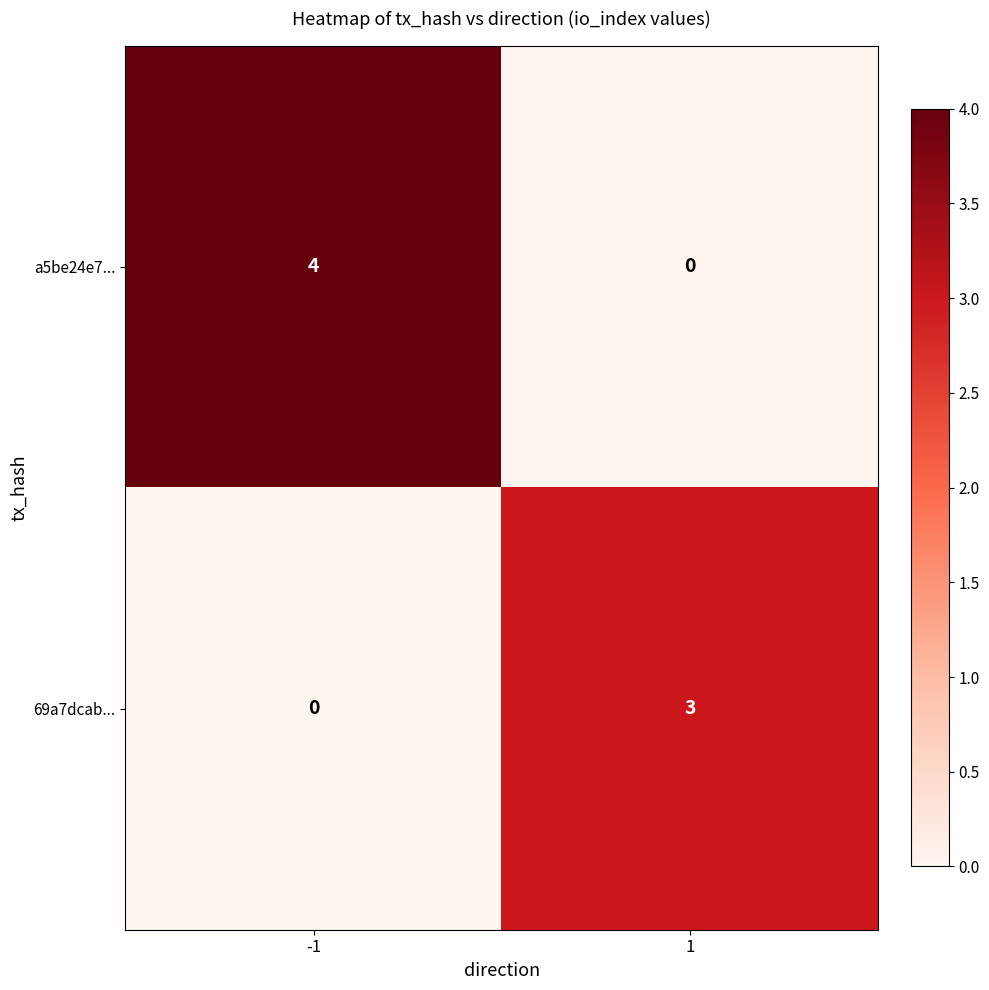

True or false: a5be24e7... has a value of 4 at -1.

True